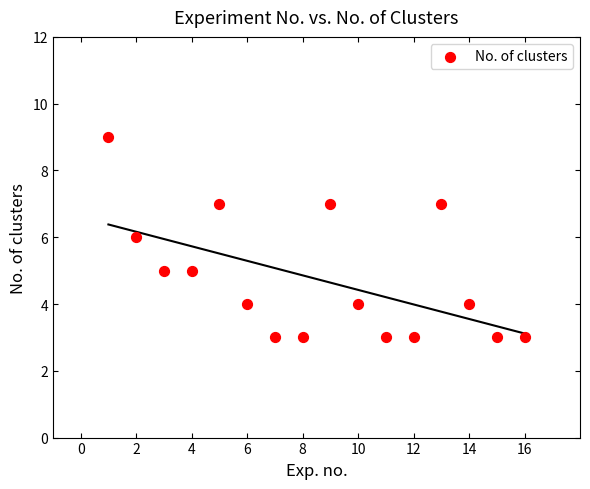

What is the range of X values (max minus min)?

15